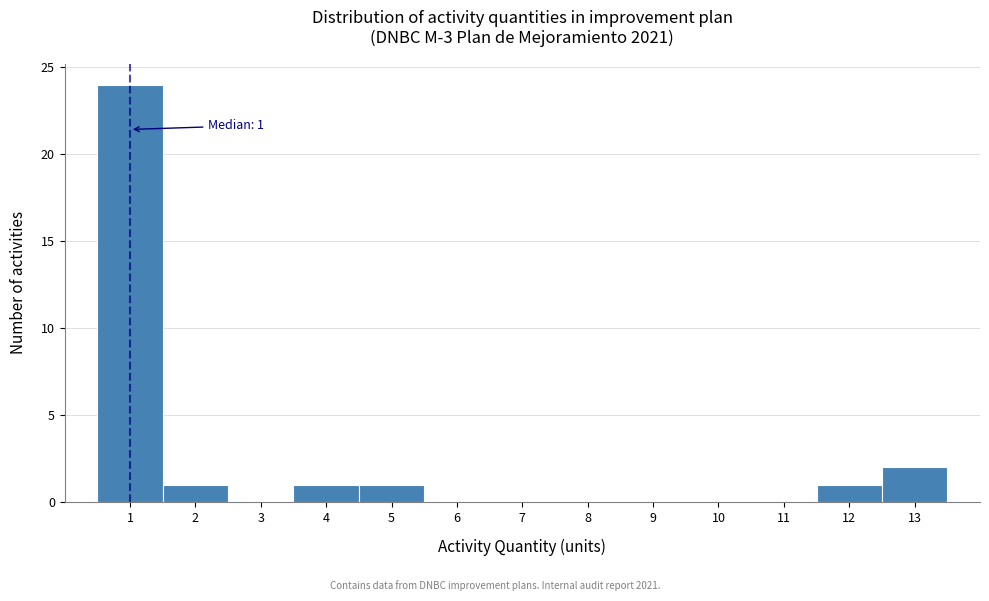

Over which range of the x-axis is the bar tallest?

0.5 to 1.5